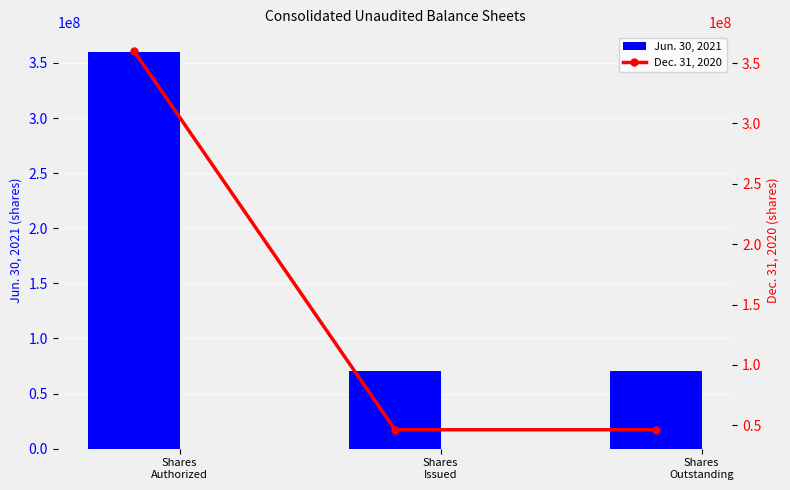

What is the minimum value for Jun. 30, 2021?

70473641